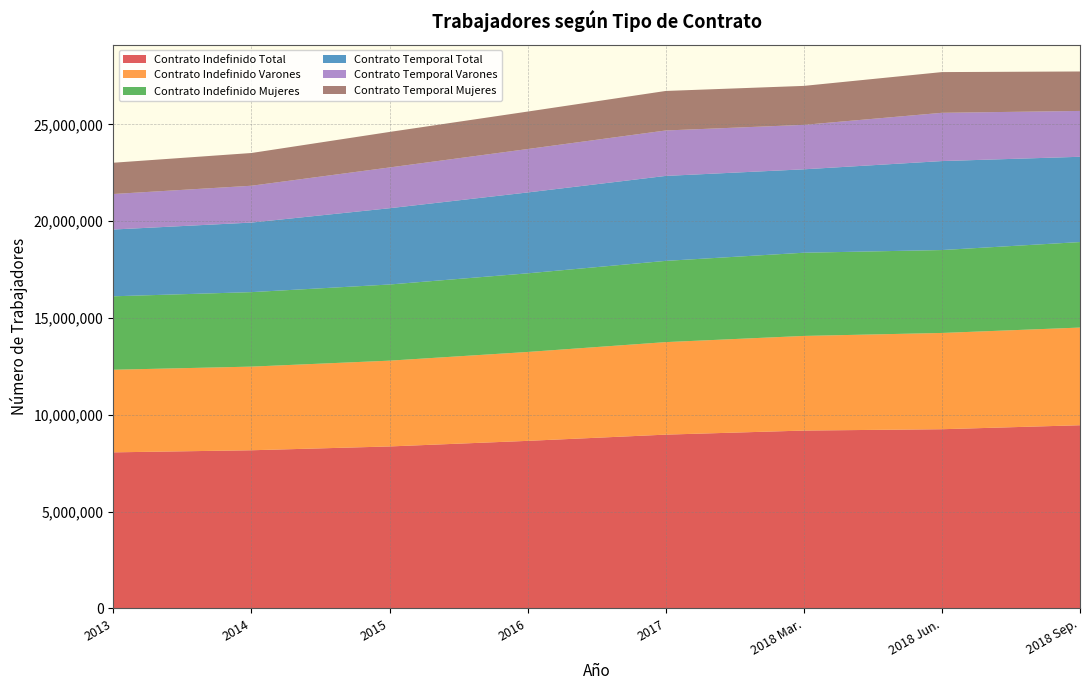

Reading right to left, extract all data points from this chart.

Contrato Indefinido Total: 9461529	9255489	9186106	8975909	8653998	8365526	8168596	8061039
Contrato Indefinido Varones: 5045202	4973028	4888458	4779483	4592520	4432018	4321039	4267208
Contrato Indefinido Mujeres: 4416327	4282461	4297648	4196426	4061478	3933508	3847557	3793831
Contrato Temporal Total: 4405962	4596260	4309052	4388519	4178000	3940347	3593258	3449567
Contrato Temporal Varones: 2368063	2493088	2296915	2347456	2242866	2106235	1902583	1834695
Contrato Temporal Mujeres: 2037899	2103172	2012137	2041063	1935134	1834112	1690675	1614872